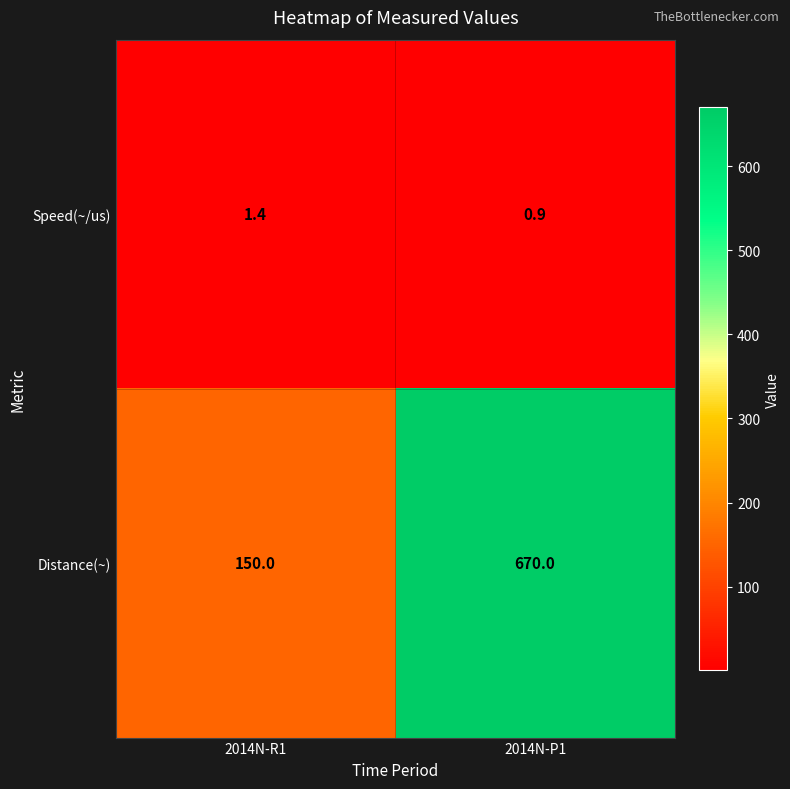

Reading right to left, extract all data points from this chart.

Speed(~/us): 0.9	1.4
Distance(~): 670.0	150.0